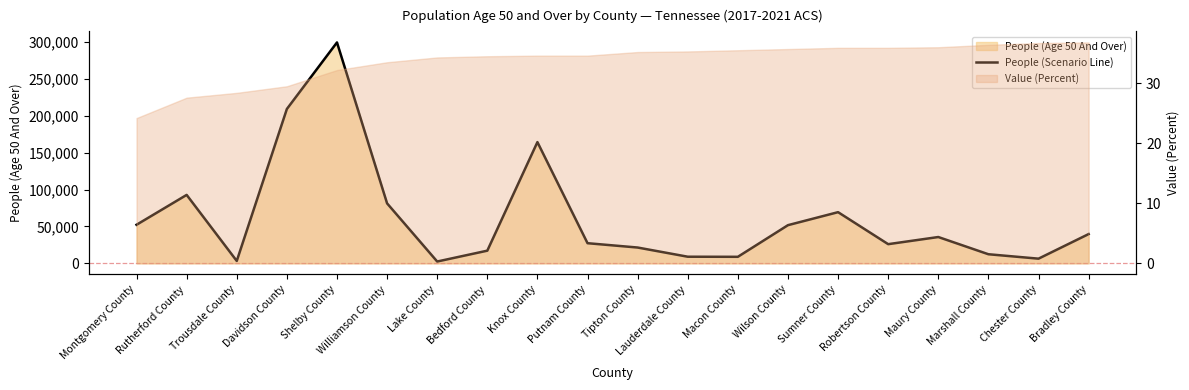

Read the value at Sumner County, to the nearest 100.

69400